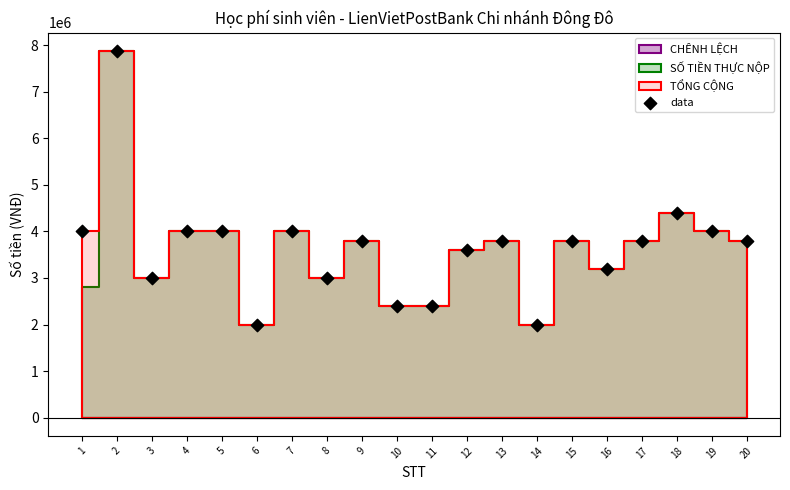

What is the range of Y values (max minus min)?

5880000